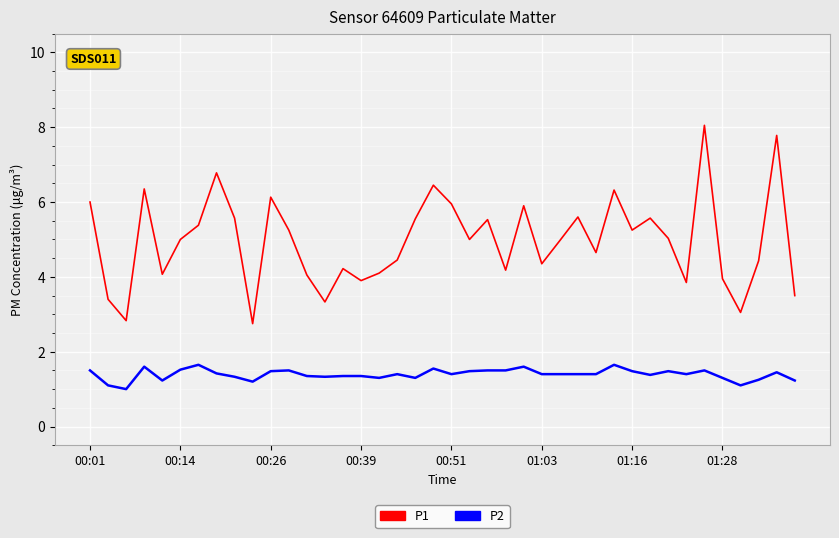

True or false: P1 has more than 2 interior local peaks.

True